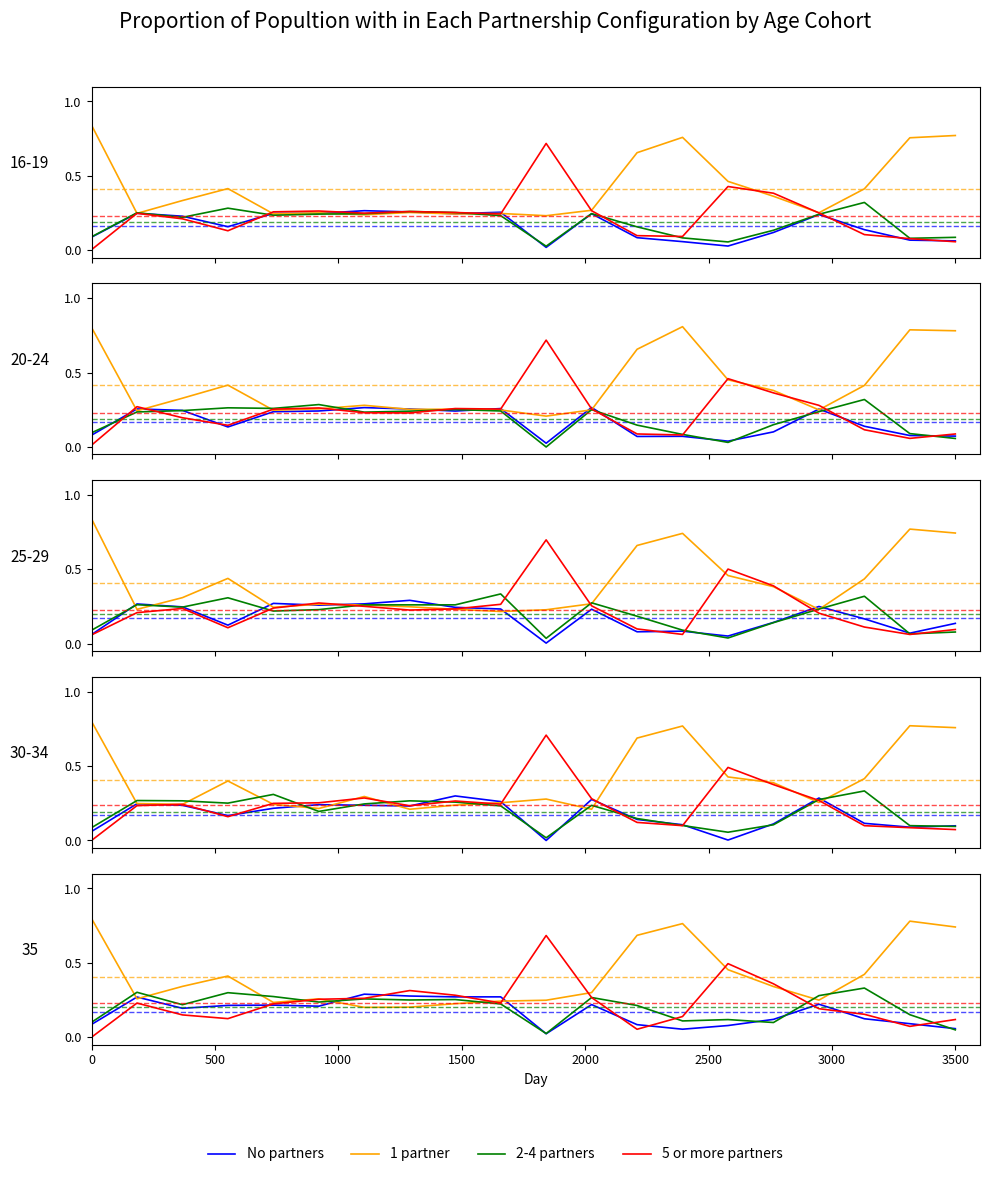

What is the difference between the maximum and second lowest values in the 2-4 partners series?

0.3